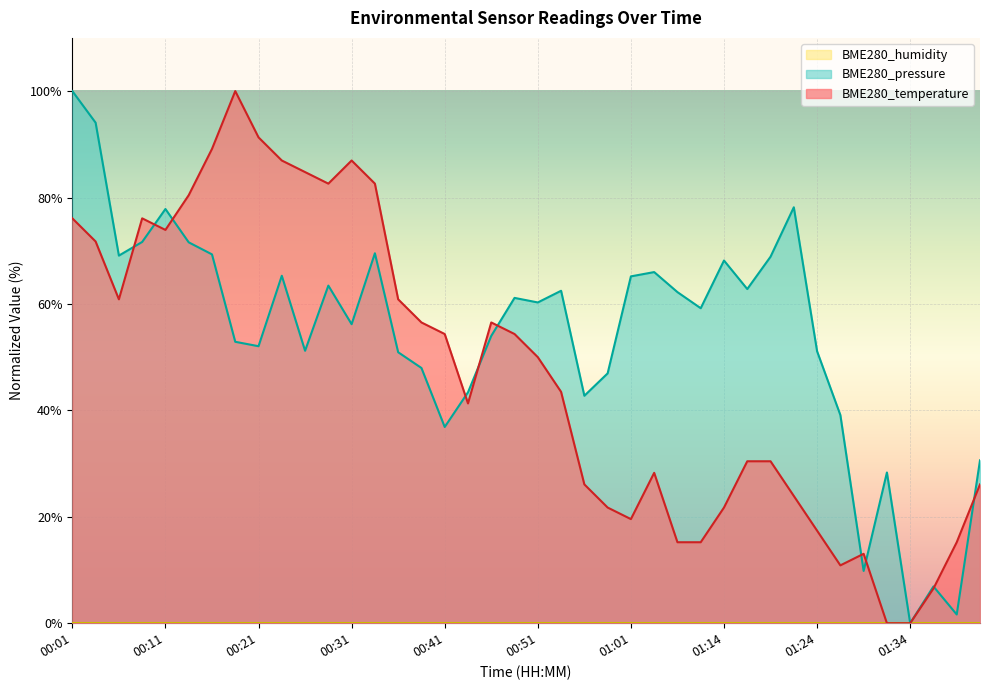

Where do BME280_temperature and BME280_pressure first cross each other?

00:06 and 00:09